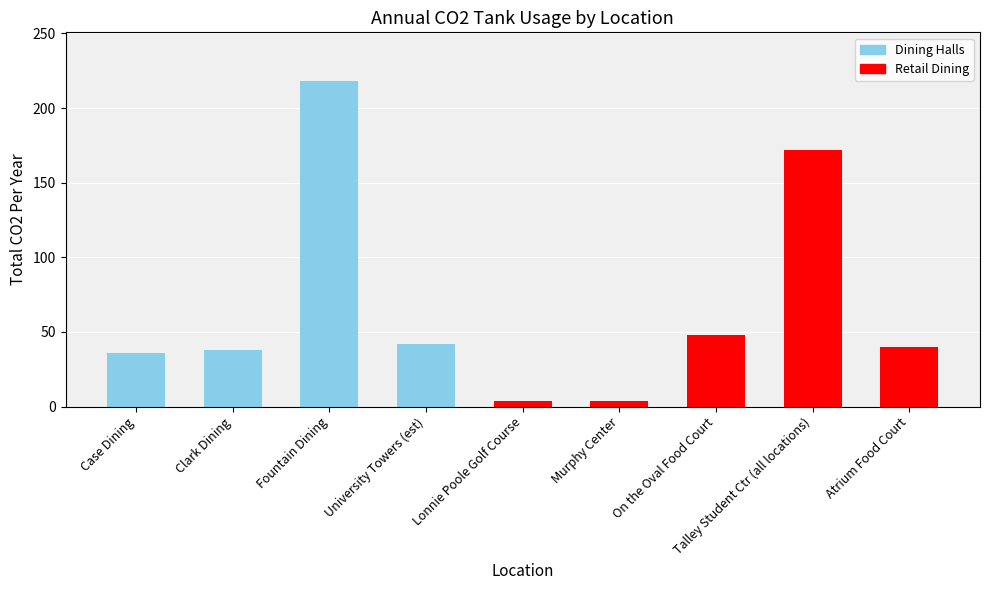

What is the maximum value shown in the chart?

218